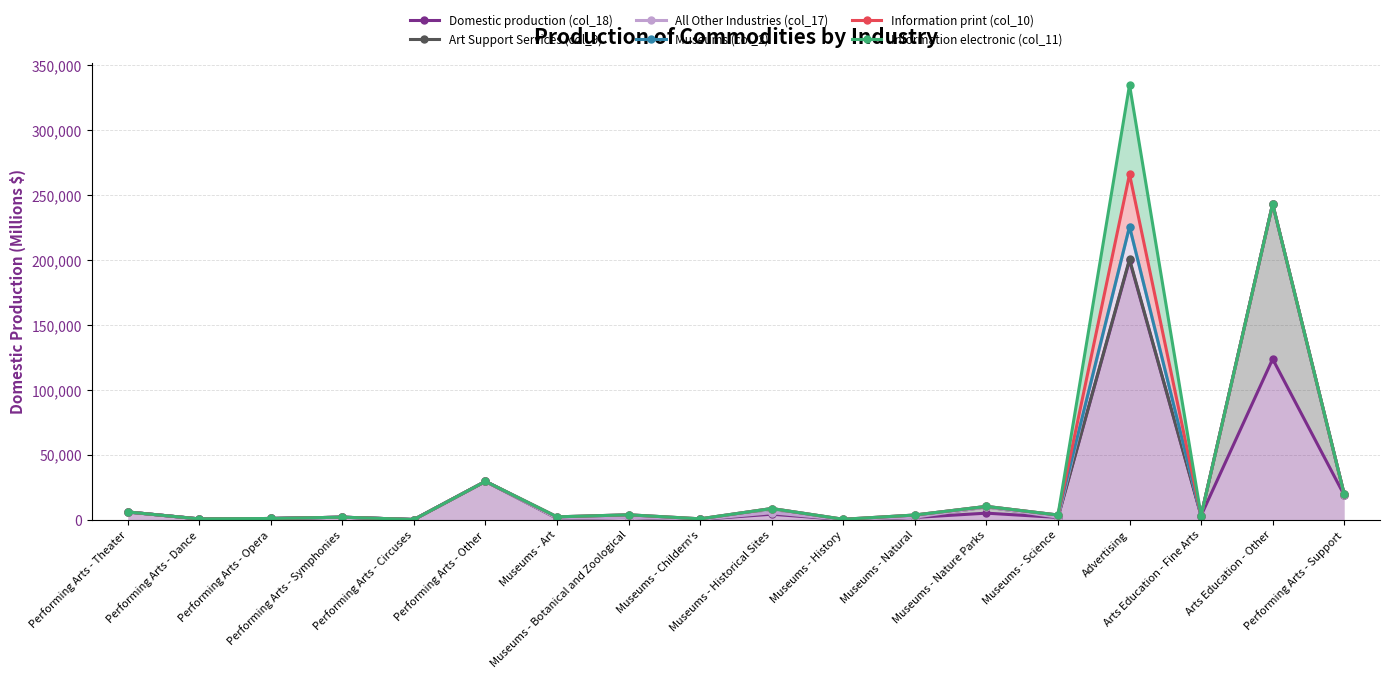

What is the difference between the maximum and minimum values in the All Other Industries (col_17) series?

242949